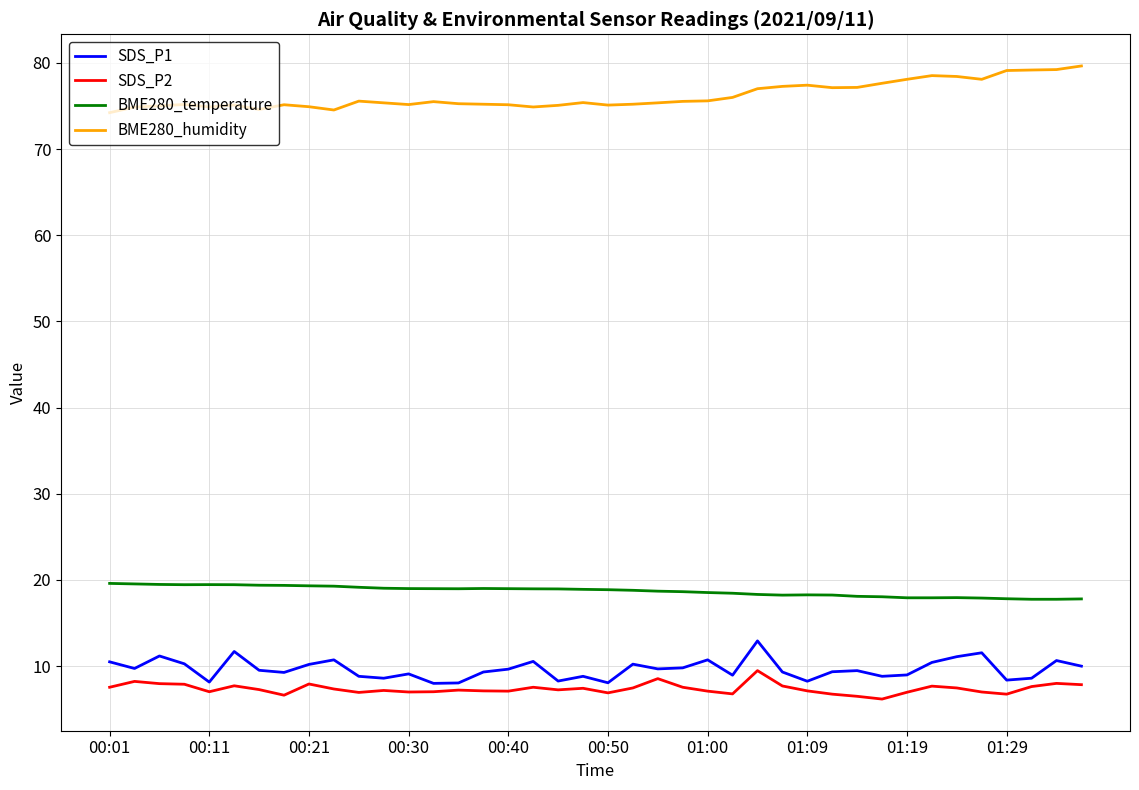

Which series has the largest total across all categories?

BME280_humidity